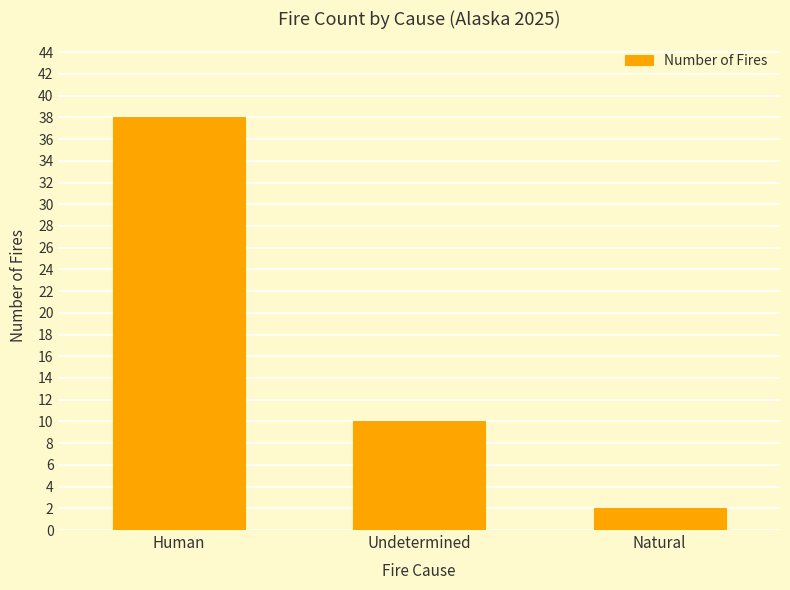

List the labels in order of value, smallest first.

Natural, Undetermined, Human